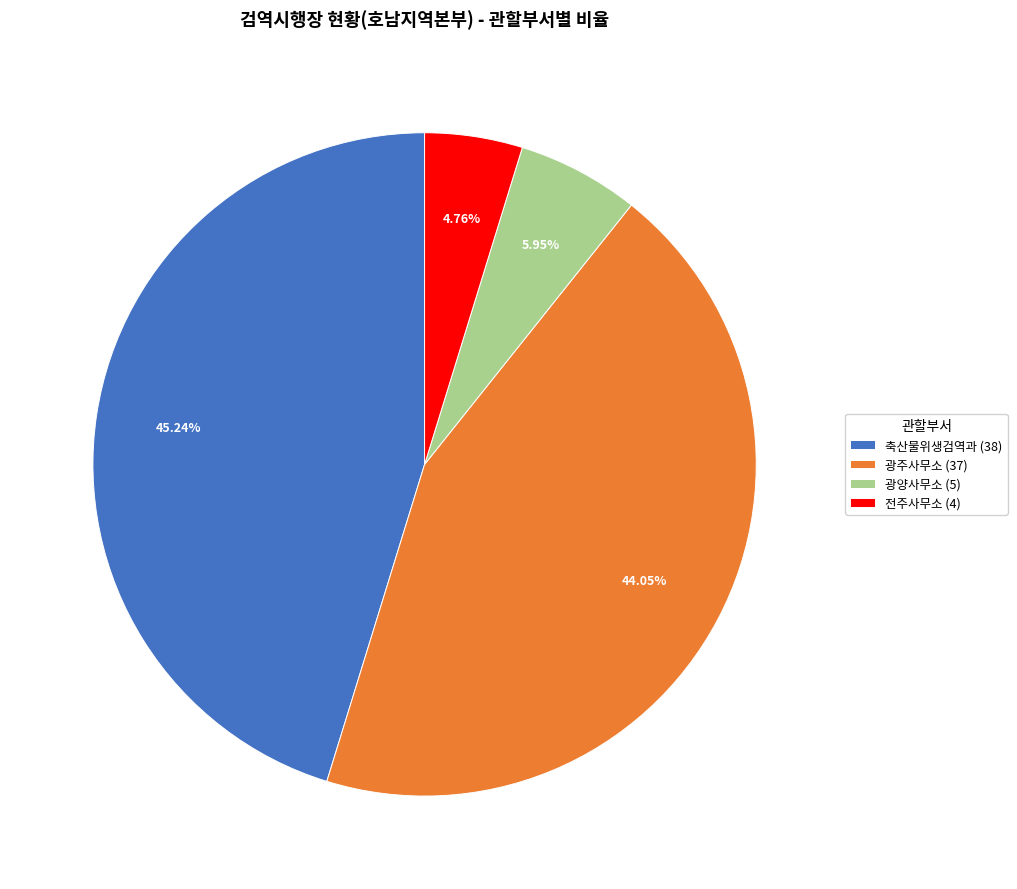

Is it true that 축산물위생검역과 is 45% of the pie?

True